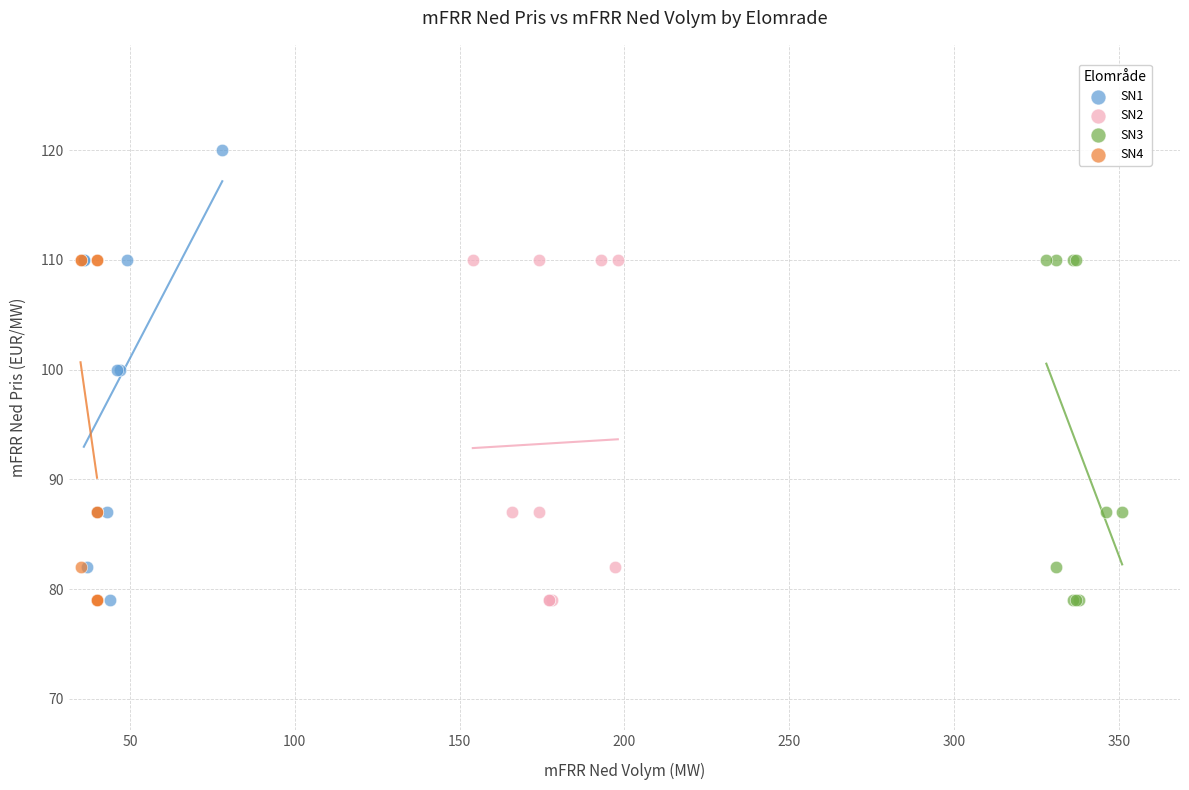

Which series contains the highest Y value?

SN1